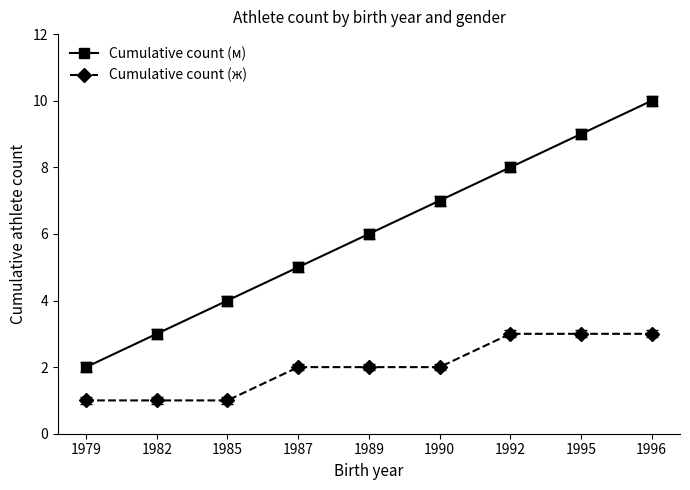

The Cumulative count (ж) series shows 1 at 1985. True or false?

True